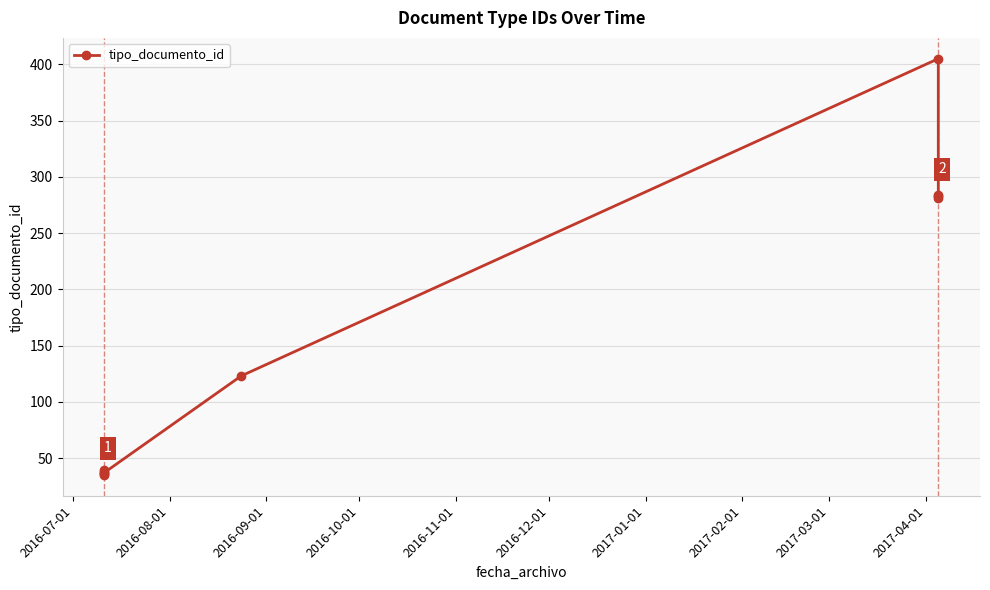

What is the greatest value displayed?

405